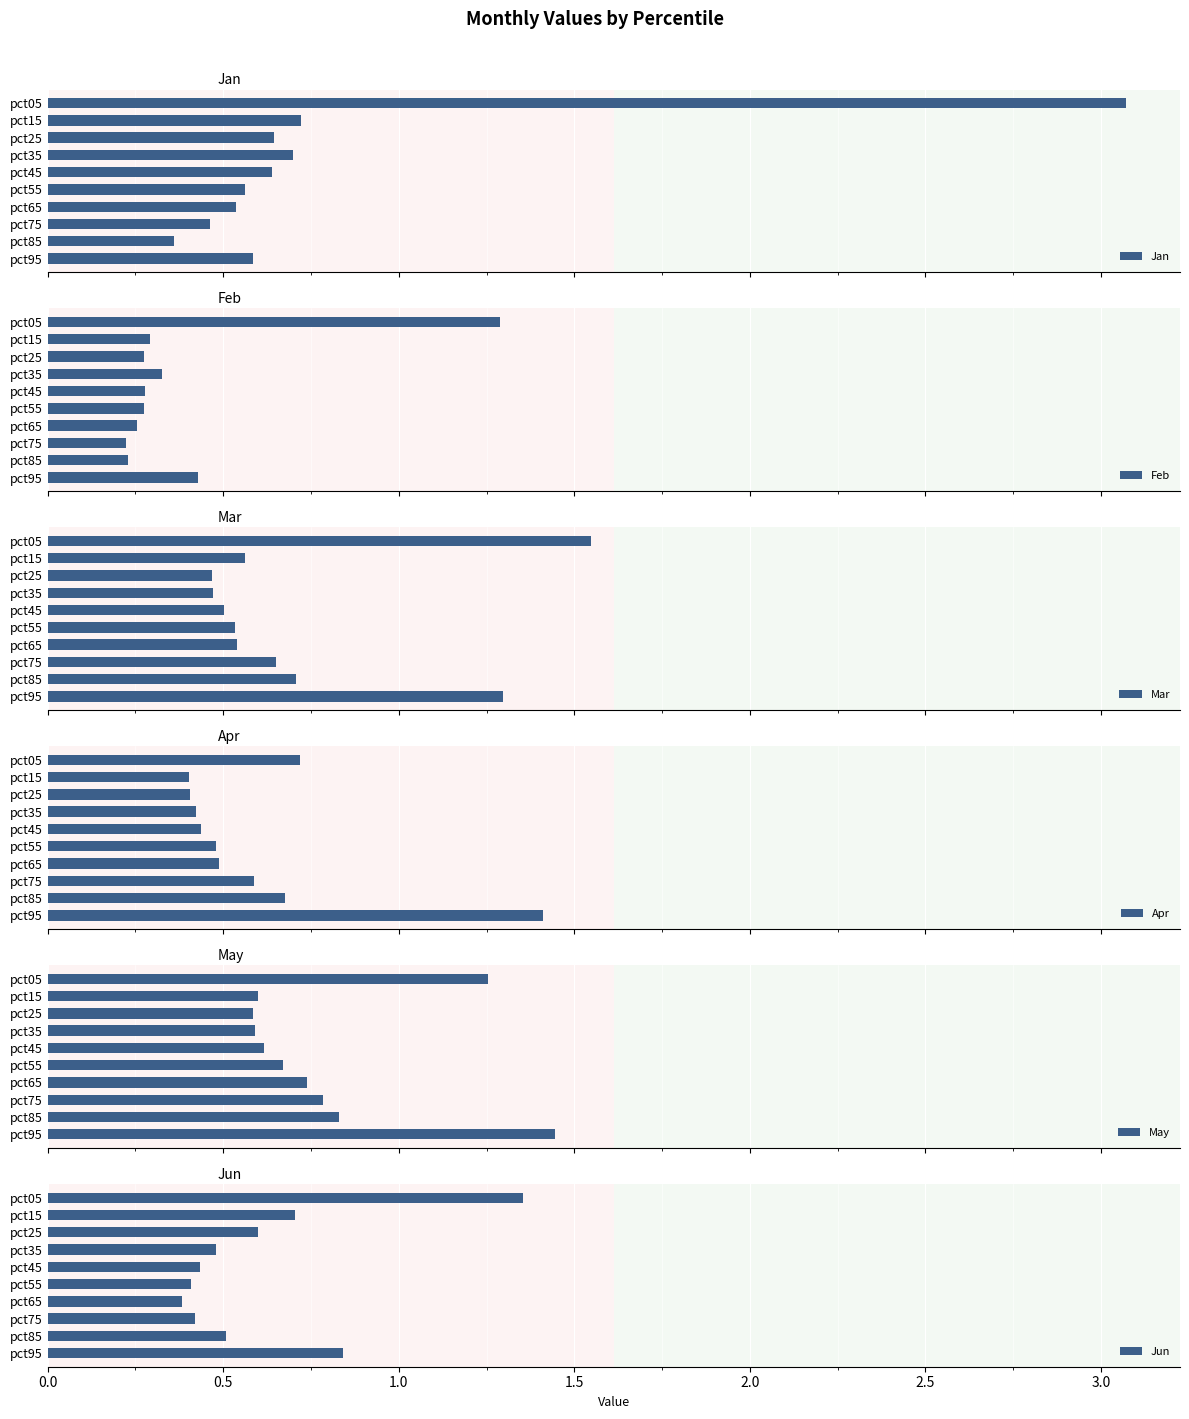

What is the greatest value displayed?

3.1